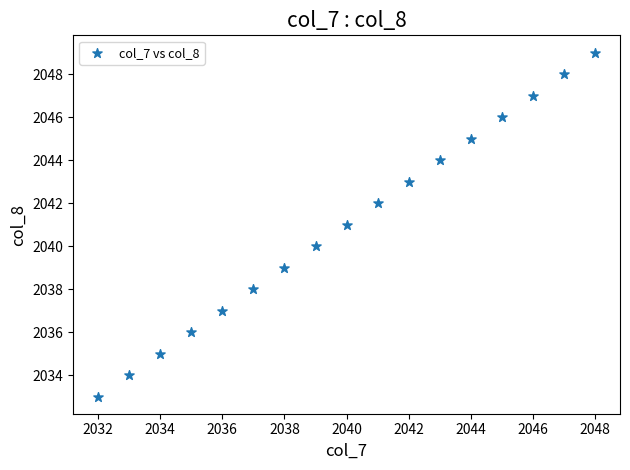

What is the range of X values (max minus min)?

16